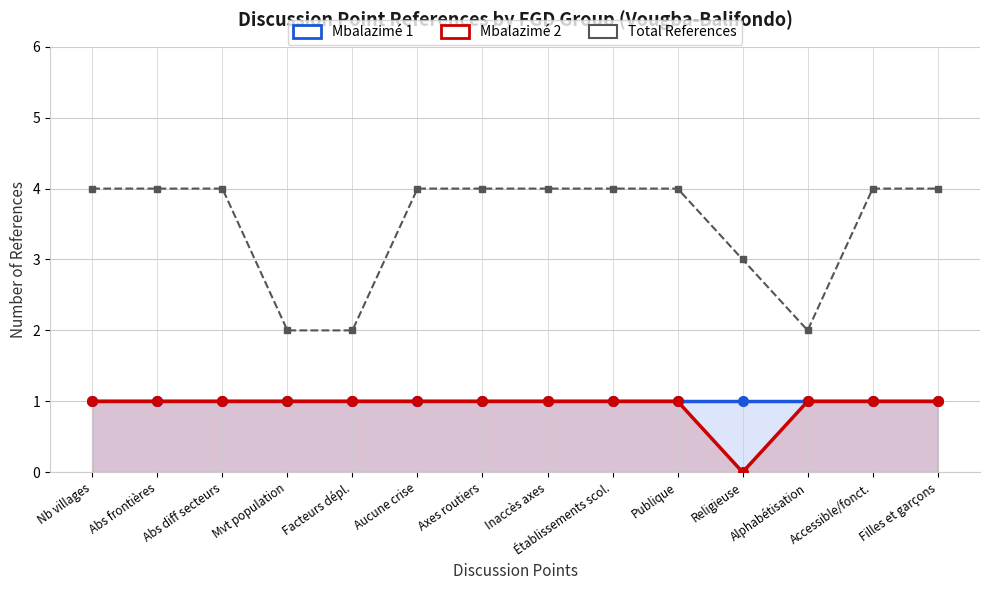

Reading right to left, extract all data points from this chart.

Mbalazimé 1: 1	1	1	1	1	1	1	1	1	1	1	1	1	1
Mbalazimé 2: 1	1	1	0	1	1	1	1	1	1	1	1	1	1
Total References: 4	4	2	3	4	4	4	4	4	2	2	4	4	4